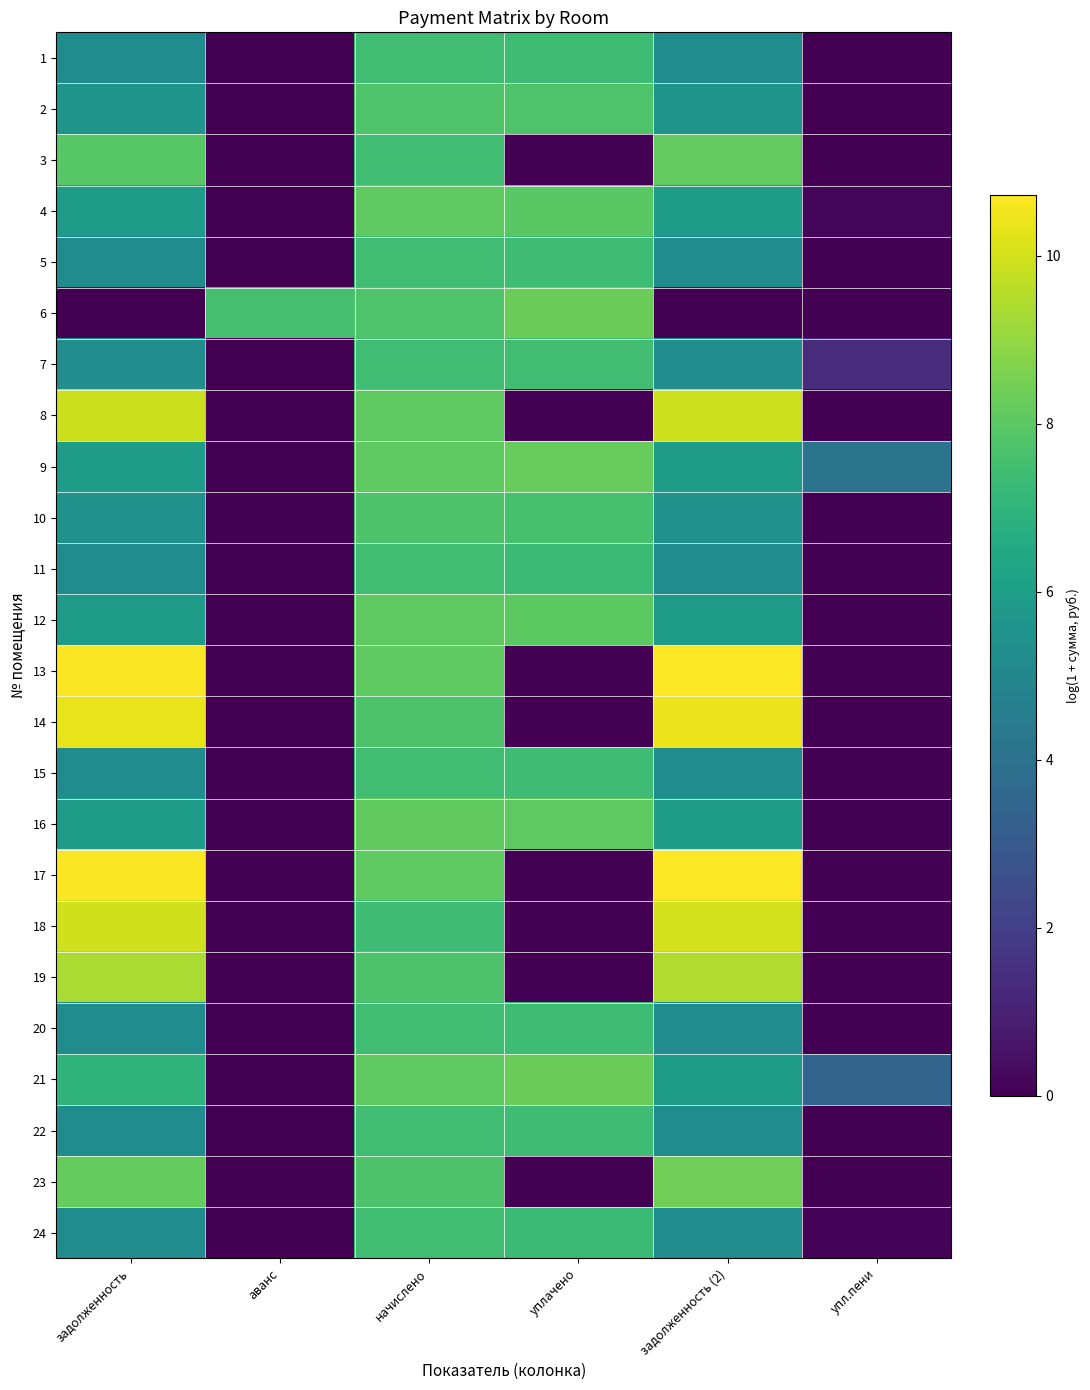

Reading right to left, transcribe all the data shown in this chart.

1: упл.пени=0.0	задолженность (2)=5.2	уплачено=7.4	начислено=7.4	аванс=0.0	задолженность=5.2
2: упл.пени=0.0	задолженность (2)=5.6	уплачено=7.8	начислено=7.8	аванс=0.0	задолженность=5.6
3: упл.пени=0.0	задолженность (2)=8.1	уплачено=0.0	начислено=7.4	аванс=0.0	задолженность=7.9
4: упл.пени=0.1	задолженность (2)=5.9	уплачено=8.0	начислено=8.1	аванс=0.0	задолженность=5.9
5: упл.пени=0.0	задолженность (2)=5.2	уплачено=7.4	начислено=7.4	аванс=0.0	задолженность=5.2
6: упл.пени=0.0	задолженность (2)=0.0	уплачено=8.3	начислено=7.8	аванс=7.6	задолженность=0.0
7: упл.пени=1.4	задолженность (2)=5.3	уплачено=7.4	начислено=7.5	аванс=0.0	задолженность=5.3
8: упл.пени=0.0	задолженность (2)=9.9	уплачено=0.0	начислено=8.1	аванс=0.0	задолженность=9.8
9: упл.пени=4.1	задолженность (2)=5.9	уплачено=8.2	начислено=8.1	аванс=0.0	задолженность=5.9
10: упл.пени=0.0	задолженность (2)=5.5	уплачено=7.6	начислено=7.7	аванс=0.0	задолженность=5.5
11: упл.пени=0.0	задолженность (2)=5.2	уплачено=7.3	начислено=7.4	аванс=0.0	задолженность=5.2
12: упл.пени=0.0	задолженность (2)=5.9	уплачено=8.0	начислено=8.1	аванс=0.0	задолженность=5.9
13: упл.пени=0.0	задолженность (2)=10.7	уплачено=0.0	начислено=8.0	аванс=0.0	задолженность=10.7
14: упл.пени=0.0	задолженность (2)=10.4	уплачено=0.0	начислено=7.7	аванс=0.0	задолженность=10.4
15: упл.пени=0.0	задолженность (2)=5.2	уплачено=7.4	начислено=7.4	аванс=0.0	задолженность=5.2
16: упл.пени=0.1	задолженность (2)=5.9	уплачено=8.1	начислено=8.1	аванс=0.0	задолженность=5.9
17: упл.пени=0.0	задолженность (2)=10.7	уплачено=0.0	начислено=8.1	аванс=0.0	задолженность=10.7
18: упл.пени=0.0	задолженность (2)=10.0	уплачено=0.0	начислено=7.4	аванс=0.0	задолженность=10.0
19: упл.пени=0.0	задолженность (2)=9.5	уплачено=0.0	начислено=7.7	аванс=0.0	задолженность=9.4
20: упл.пени=0.0	задолженность (2)=5.2	уплачено=7.4	начислено=7.4	аванс=0.0	задолженность=5.2
21: упл.пени=3.5	задолженность (2)=5.9	уплачено=8.3	начислено=8.0	аванс=0.0	задолженность=7.0
22: упл.пени=0.0	задолженность (2)=5.2	уплачено=7.4	начислено=7.4	аванс=0.0	задолженность=5.2
23: упл.пени=0.0	задолженность (2)=8.4	уплачено=0.0	начислено=7.7	аванс=0.0	задолженность=8.2
24: упл.пени=0.1	задолженность (2)=5.2	уплачено=7.3	начислено=7.4	аванс=0.0	задолженность=5.2